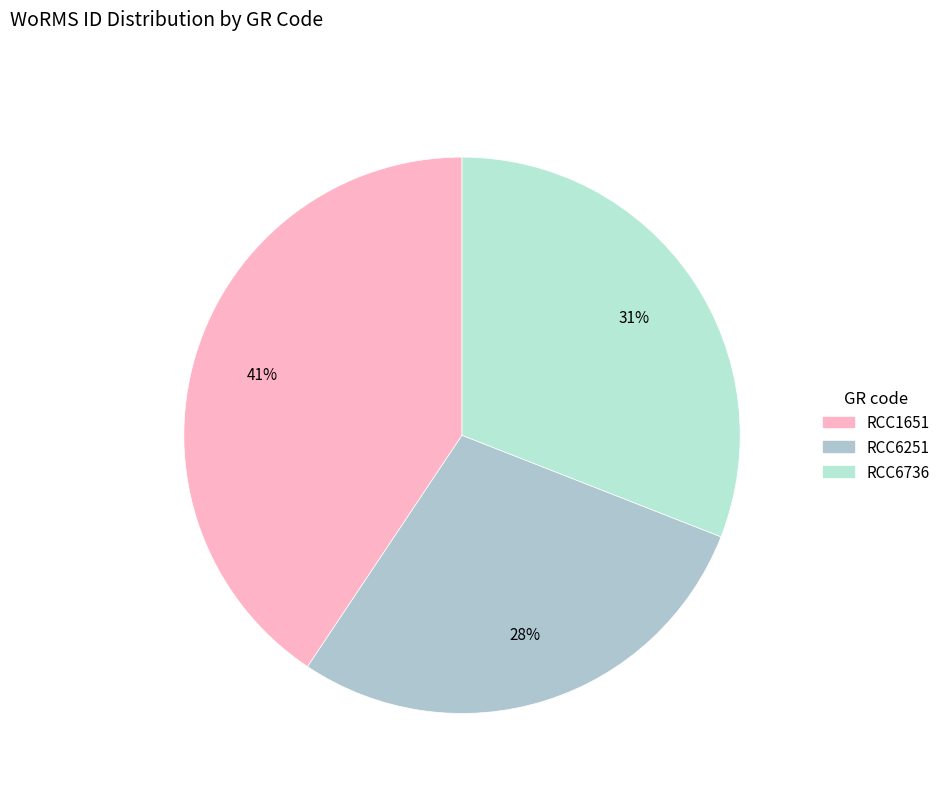

How many slices are in this pie chart?

3